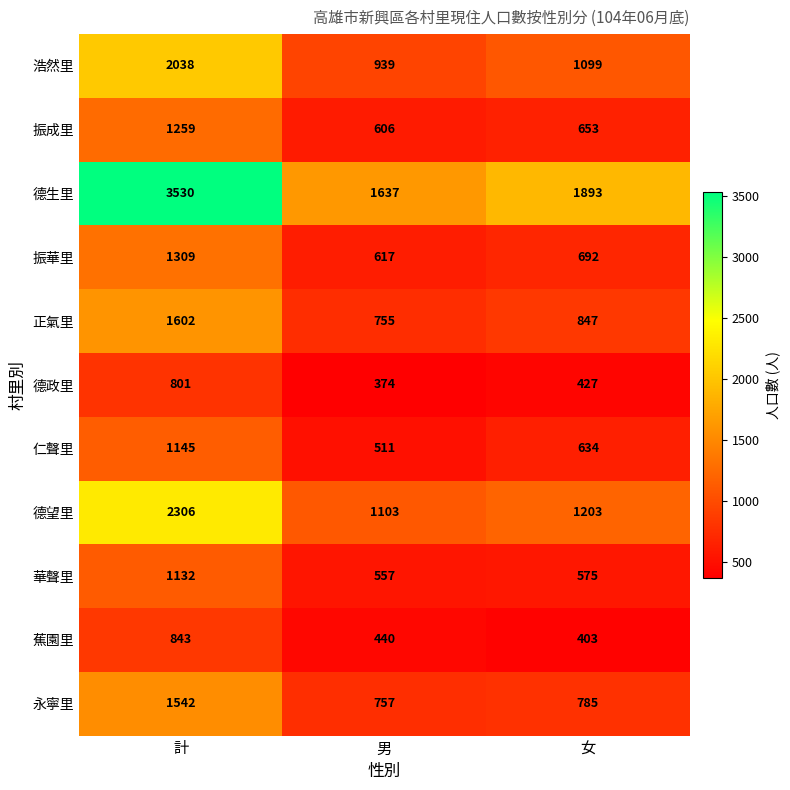

What is the difference between the maximum and second lowest values in the 浩然里 series?

939